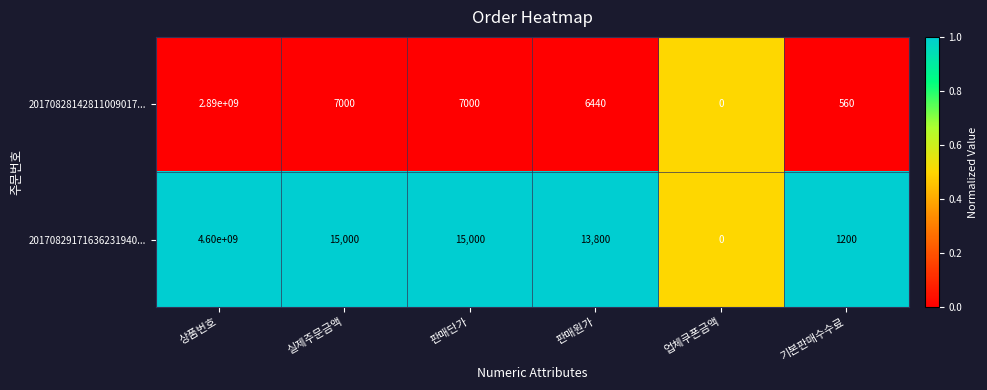

Reading left to right, list all the values displayed in this chart.

20170828142811009017...: 2890000000	7000	7000	6440	0	560
20170829171636231940...: 4600000000	15000	15000	13800	0	1200